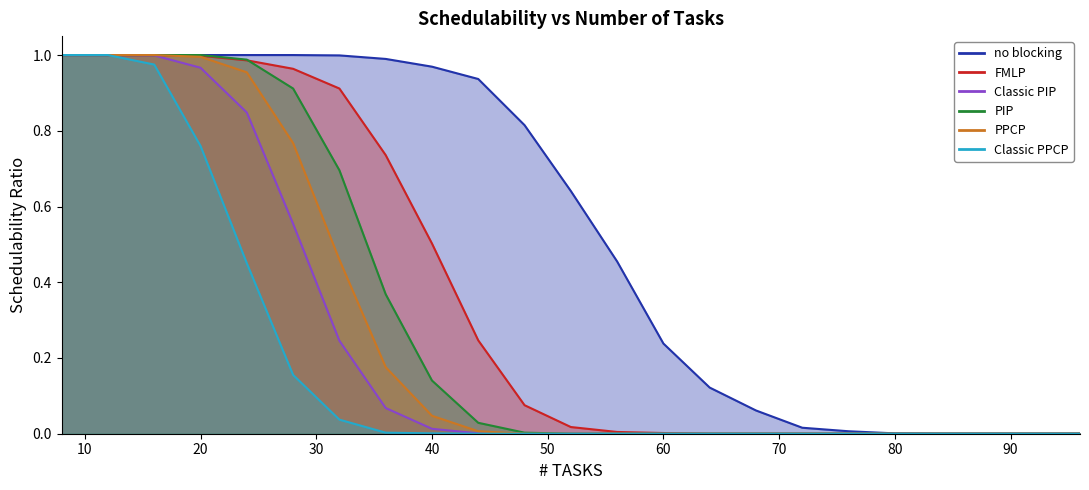

List the labels in order of Classic PIP value, smallest first.

48, 52, 56, 60, 64, 68, 72, 76, 80, 84, 88, 92, 96, 44, 40, 36, 32, 28, 24, 20, 16, 8, 12